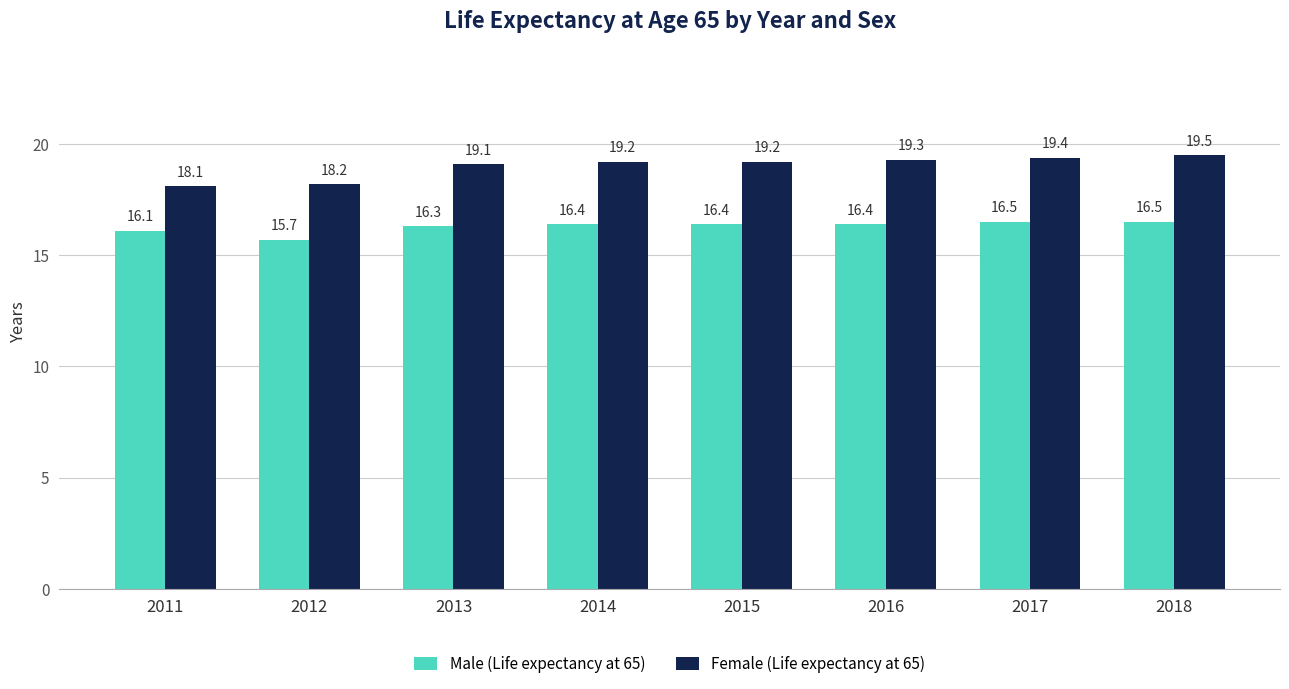

What is the total value across all series at 2016?

35.7